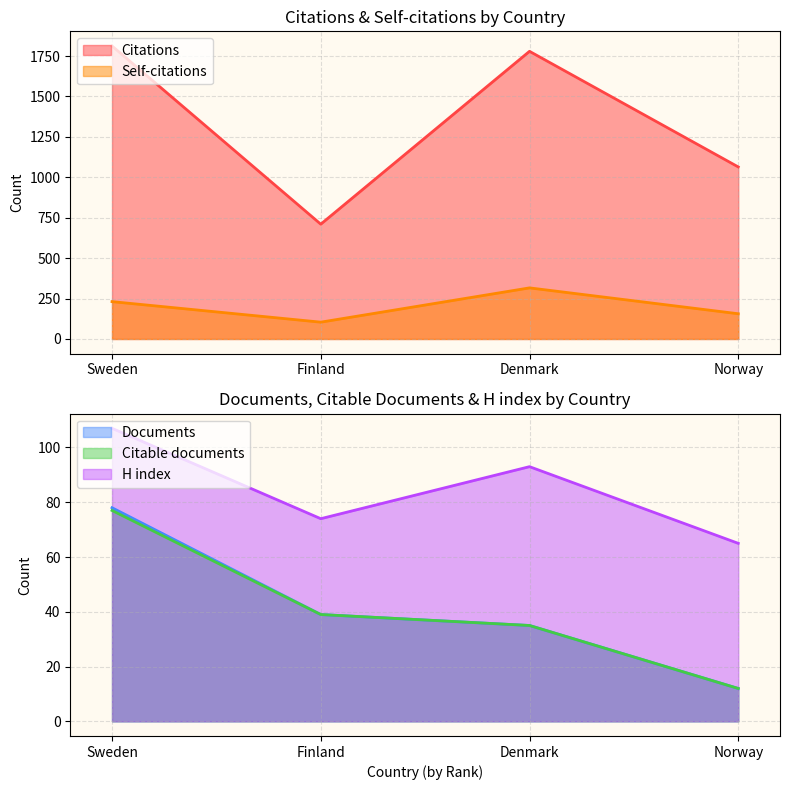

At which category does Self-citations reach its first local peak?

Denmark